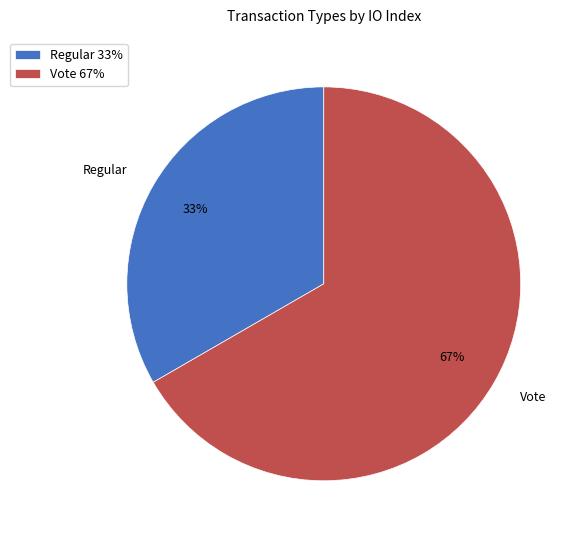

Between Vote and Regular, which is larger?

Vote